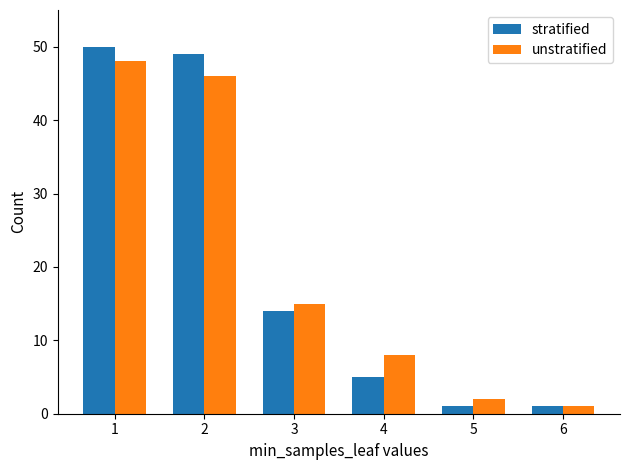

What is the difference between the maximum and minimum values in the unstratified series?

47